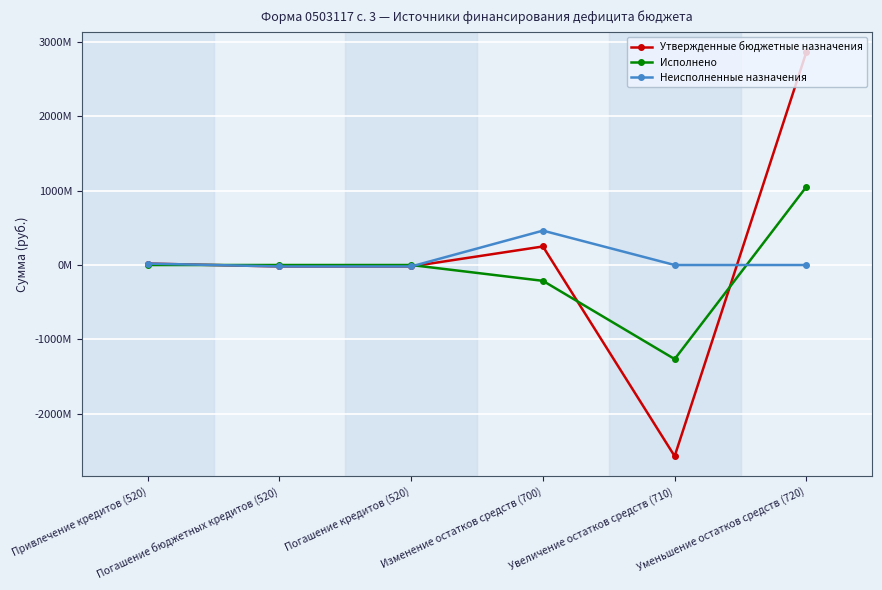

Between which two adjacent categories do Исполнено and Неисполненные назначения first intersect?

Привлечение кредитов (520) and Погашение бюджетных кредитов (520)